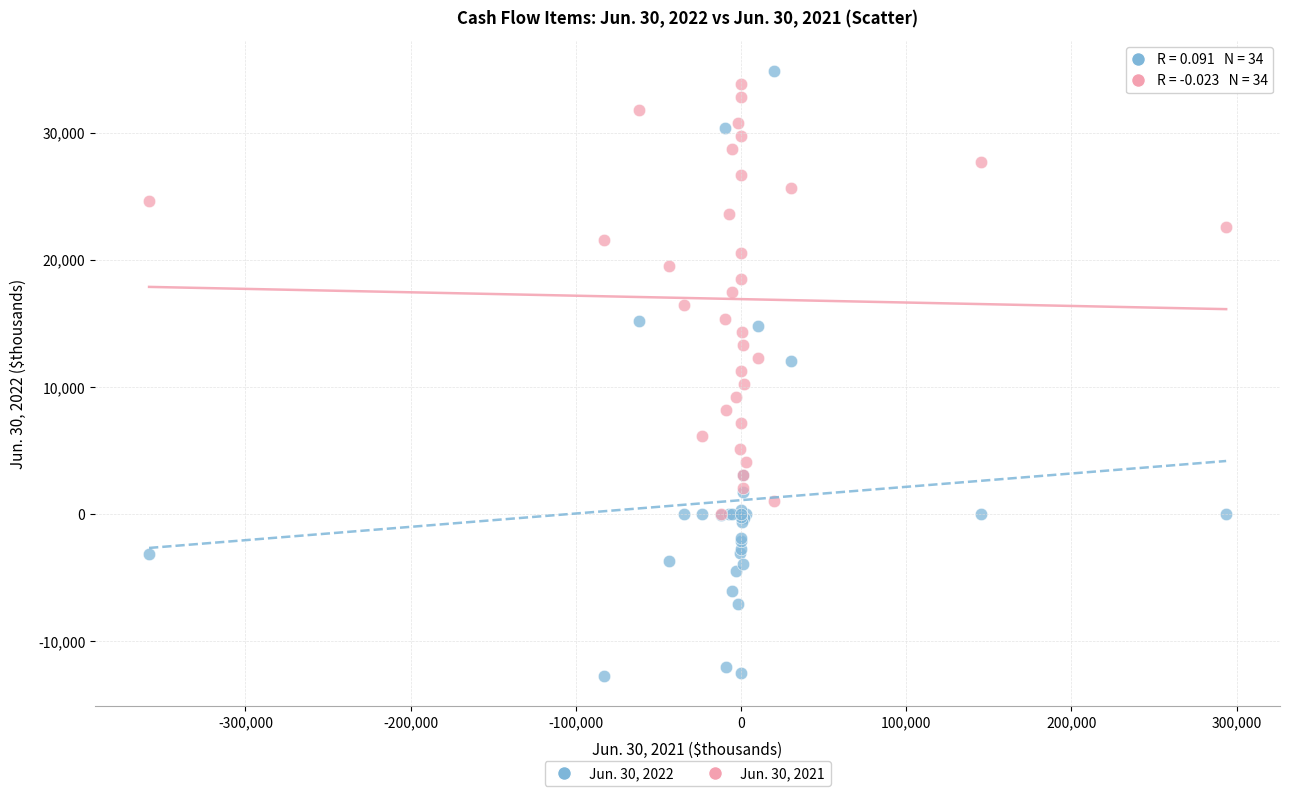

Which series has the widest spread of Y values?

Jun. 30, 2022